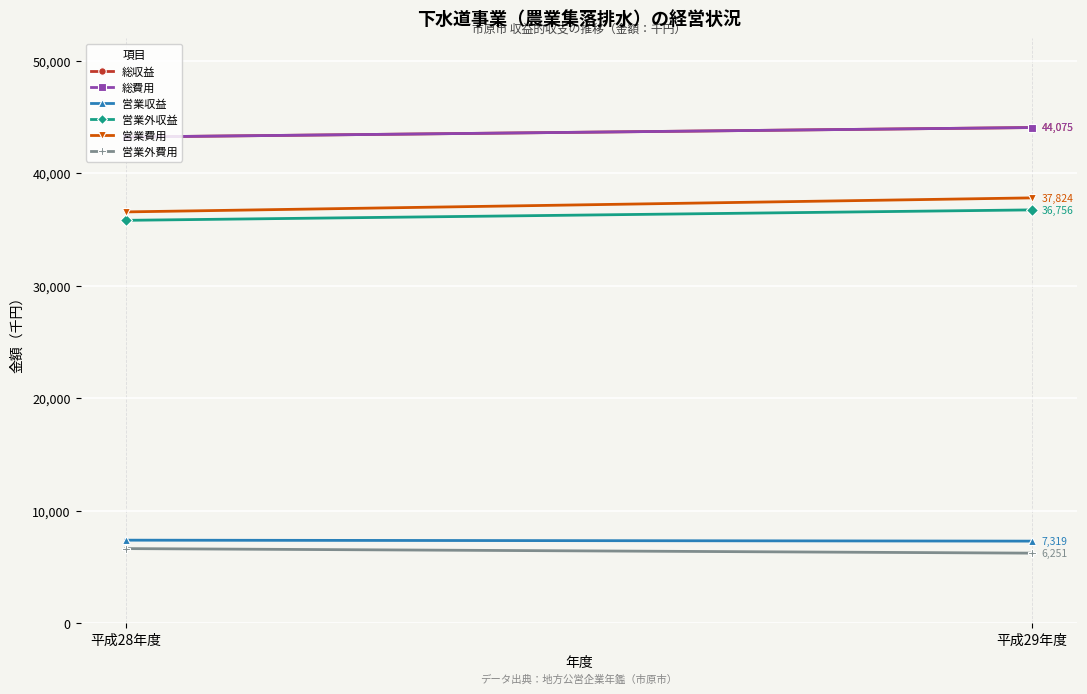

What is the difference between the 総費用 values at 平成29年度 and 平成28年度?

843